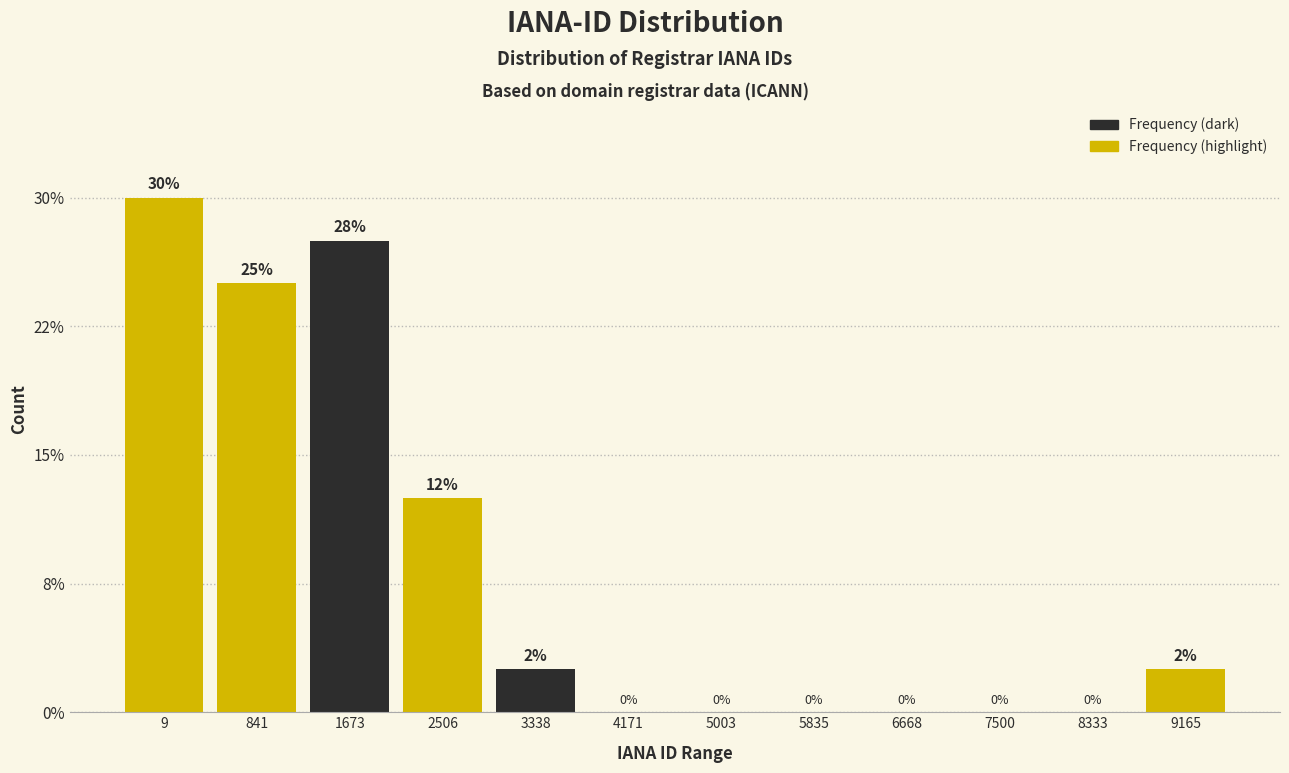

Are the bars horizontal?

No